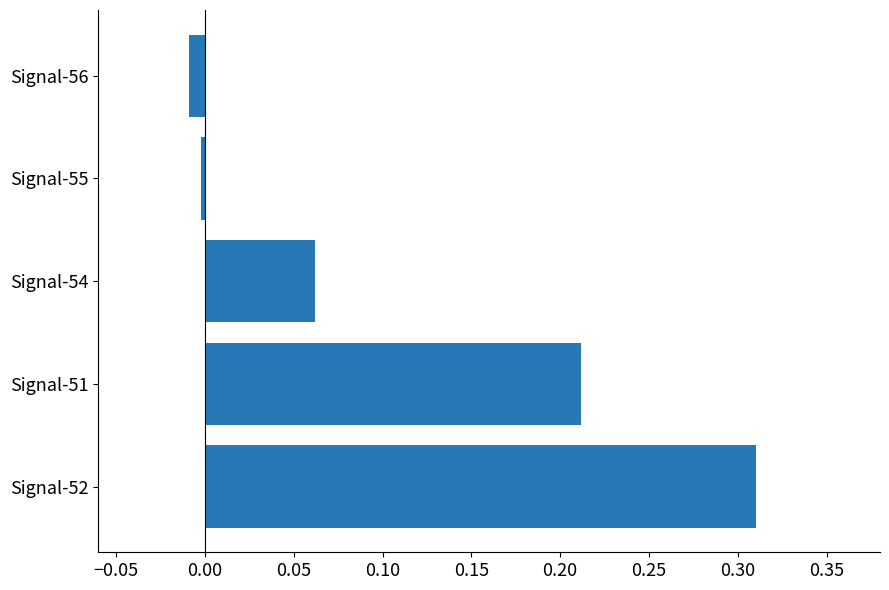

At which category does the chart reach its peak across all series?

Signal-52